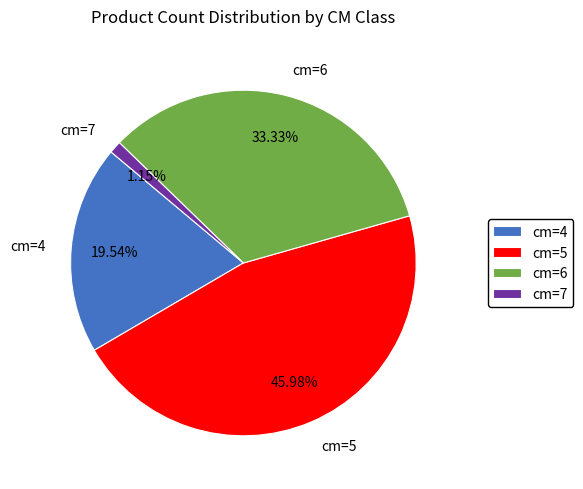

How many segments does this pie chart have?

4